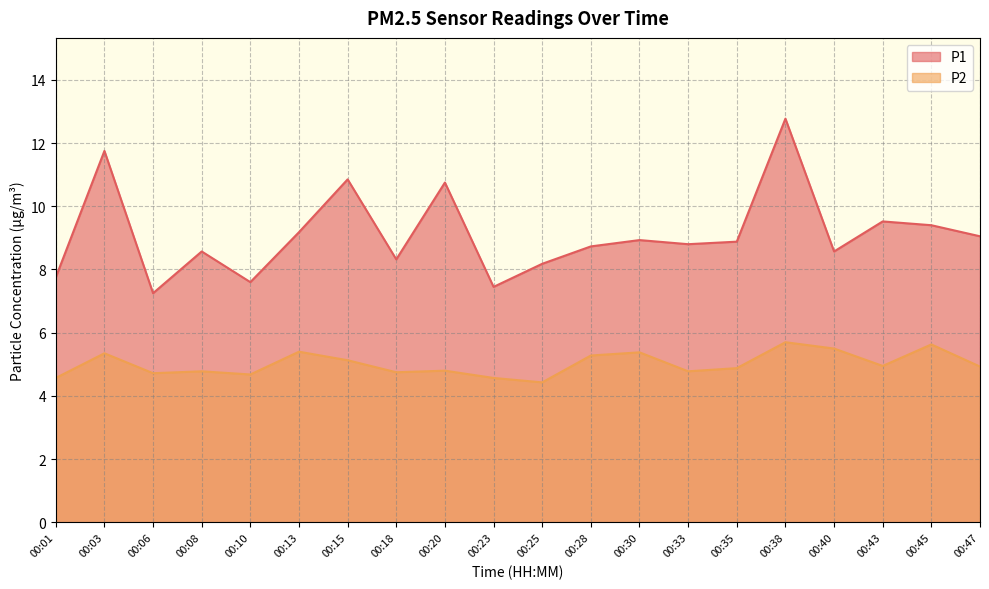

What is the minimum value for P2?

4.4